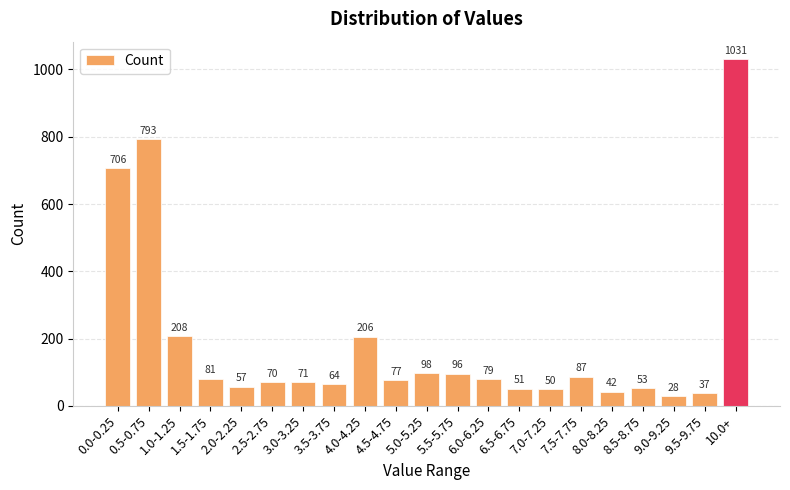

How many data points are less than 77?

10